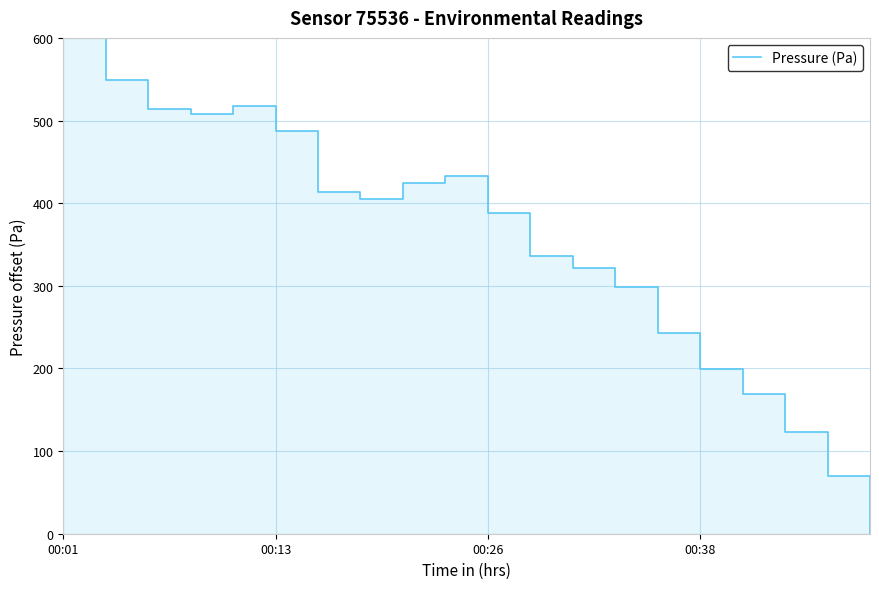

Reading left to right, what are all the values shown in this chart?

600.0	549.3	514.1	508.2	517.5	487.4	414.0	405.0	423.8	432.9	387.5	336.2	321.1	299.2	242.7	199.9	169.0	122.9	69.7	0.0